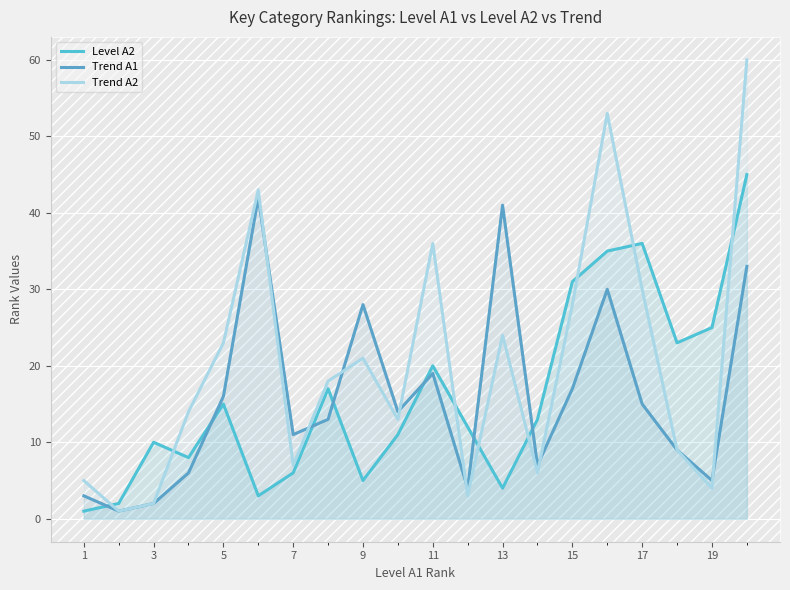

Is it true that Level A2 equals 1 at 1?

True